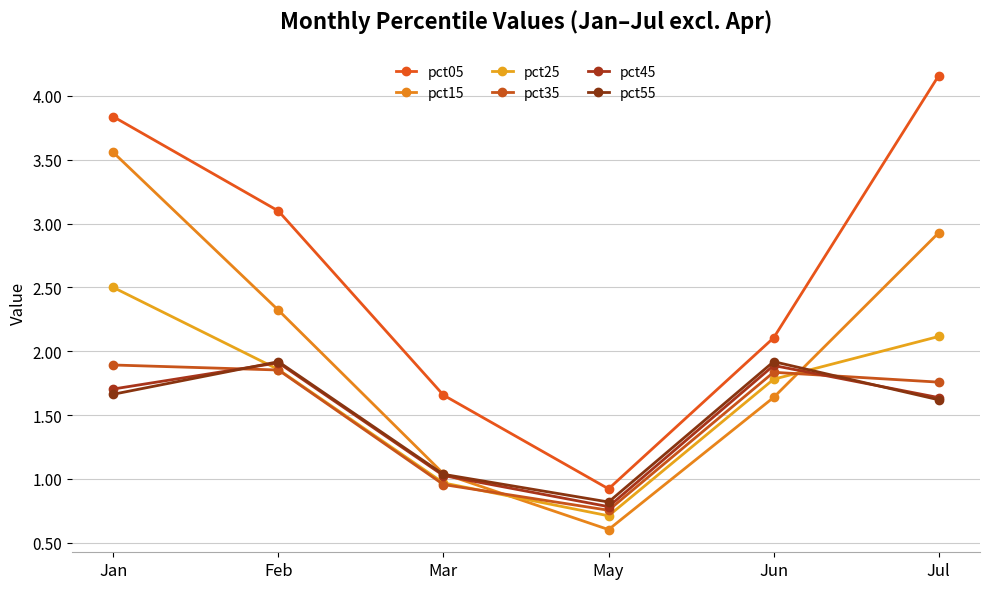

What is the sum of the pct45 values at Jul and Jan?

3.3